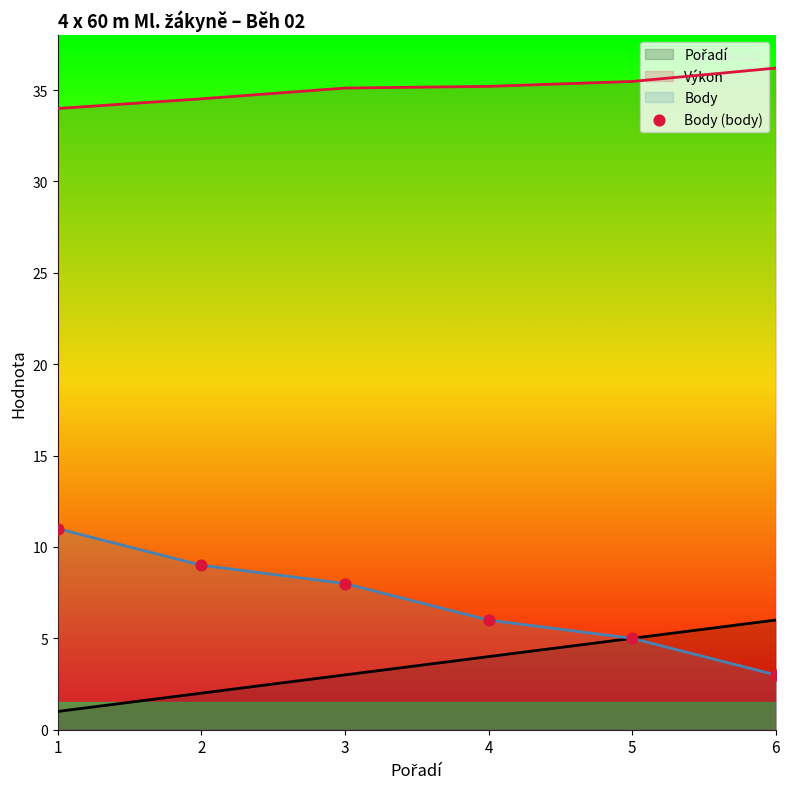

Which has a higher value, 6 or 3?

3